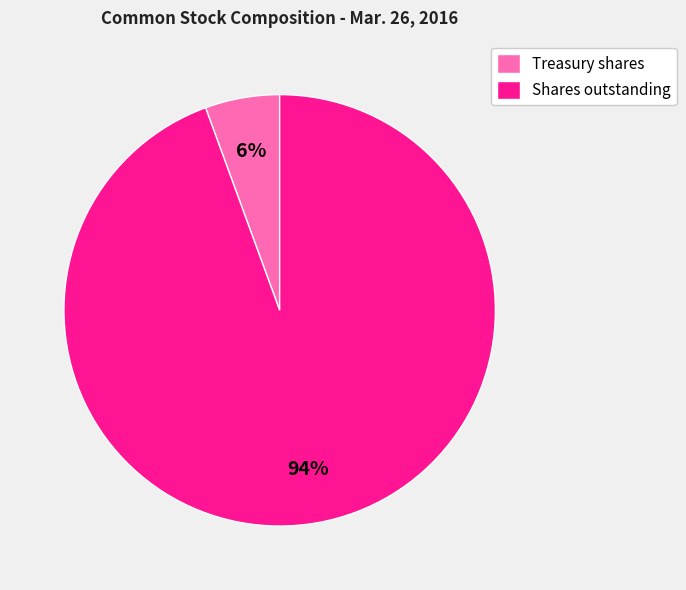

To the nearest percent, what percentage of the pie is Shares outstanding?

94%